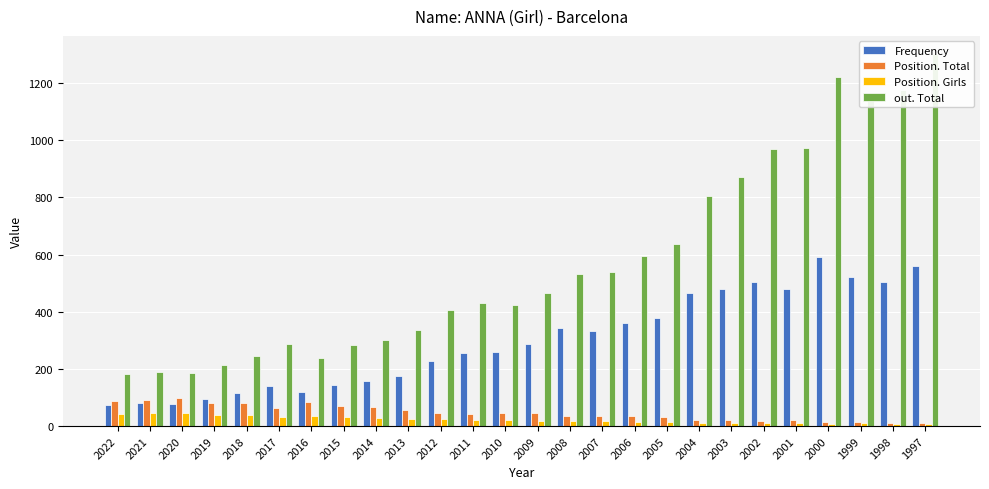

What is the average value of the Position. Total series?

47